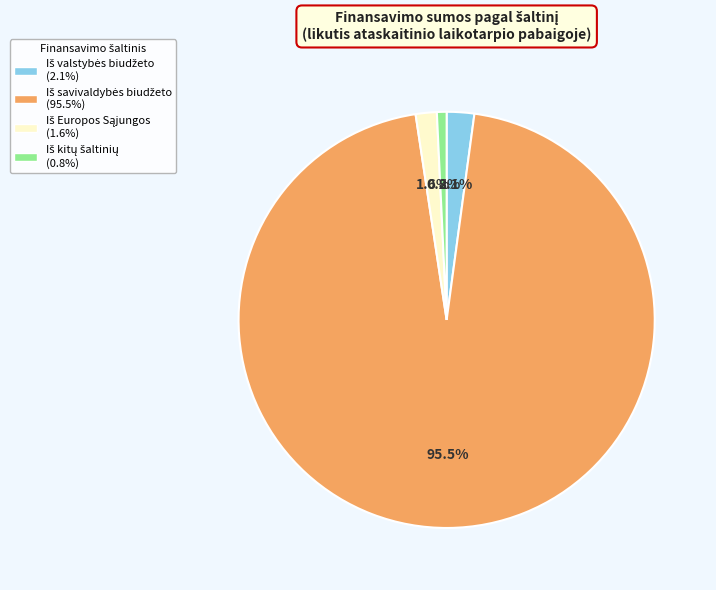

Does any single category account for the majority?

Yes